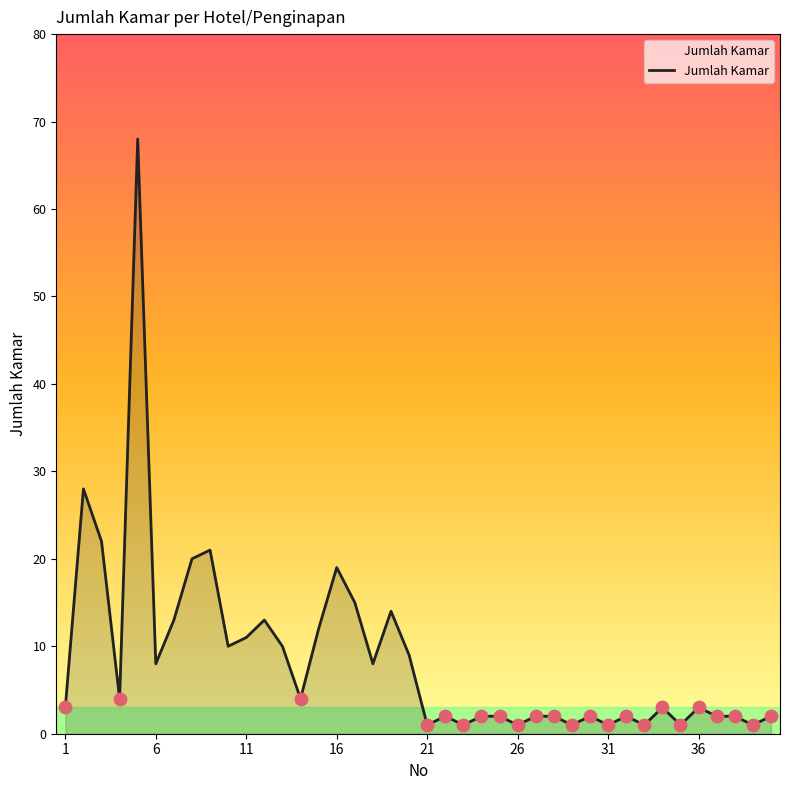

What is the maximum value shown in the chart?

68